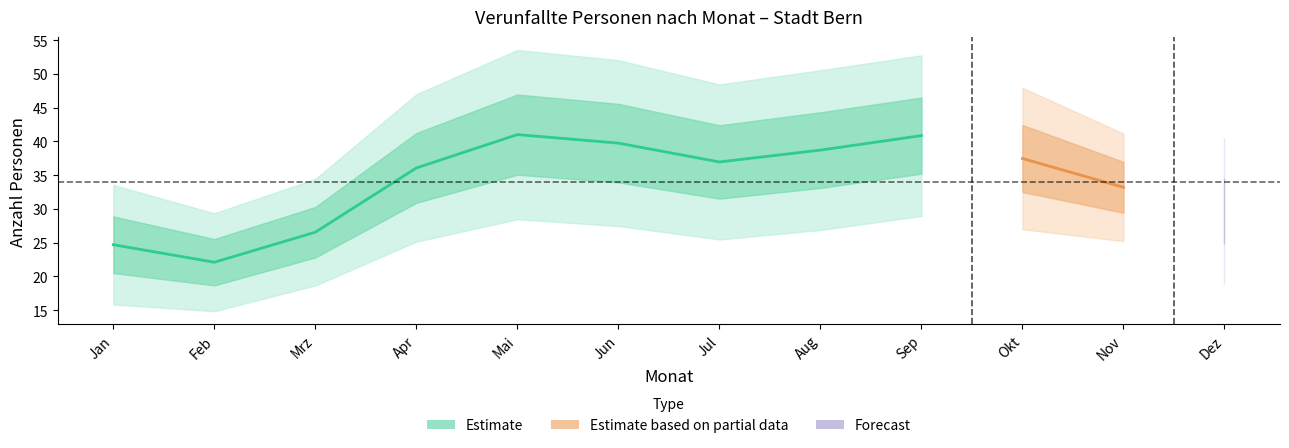

What is the average value of the Total verunfallt series?

34